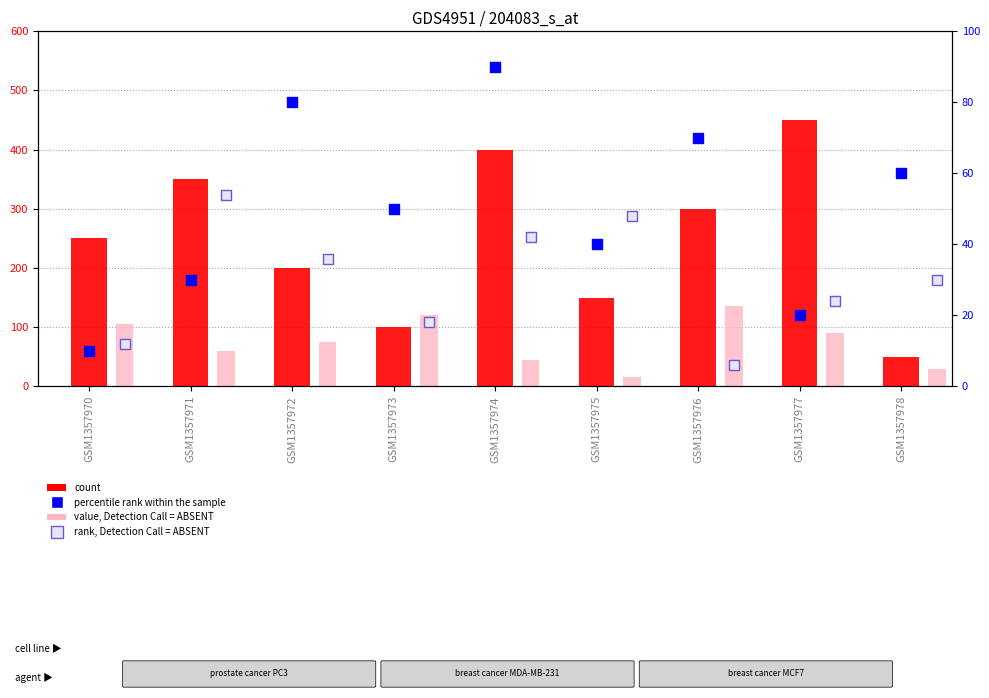

At how many categories does at least one series exceed 67?

8